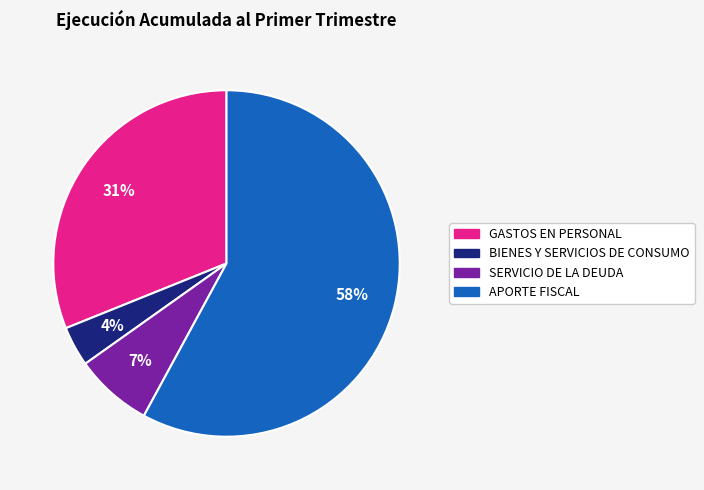

To the nearest percent, what portion does GASTOS EN PERSONAL represent?

31%